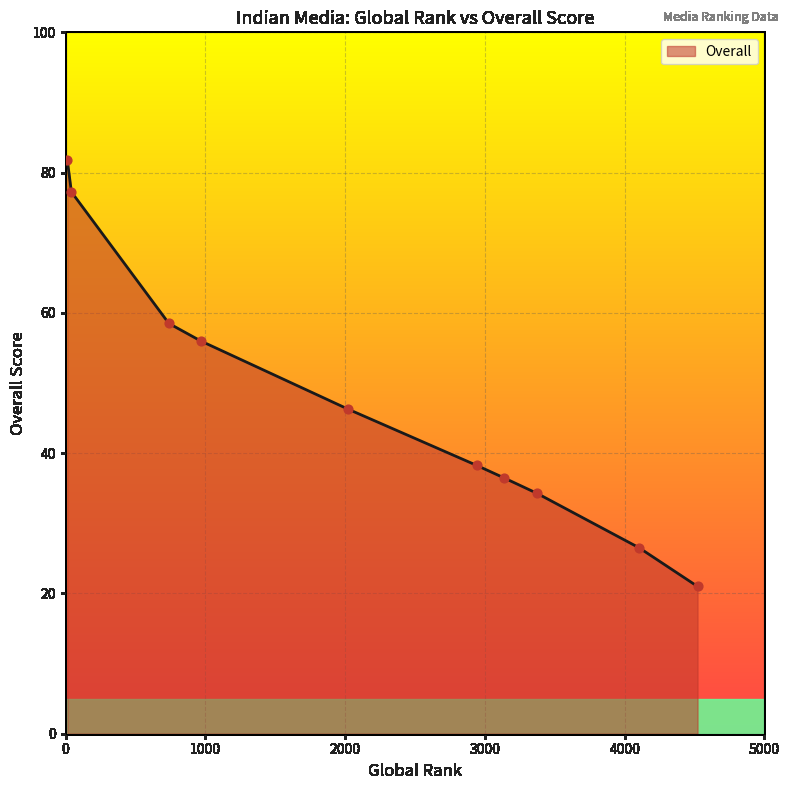

What is the minimum value shown in the chart?

21.0